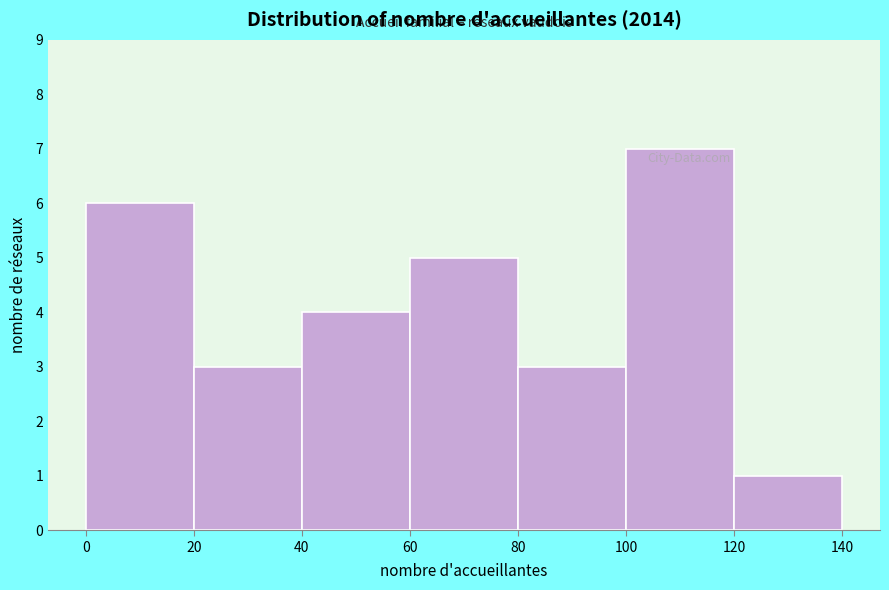

Which range on the x-axis has the tallest bar?

100 to 120